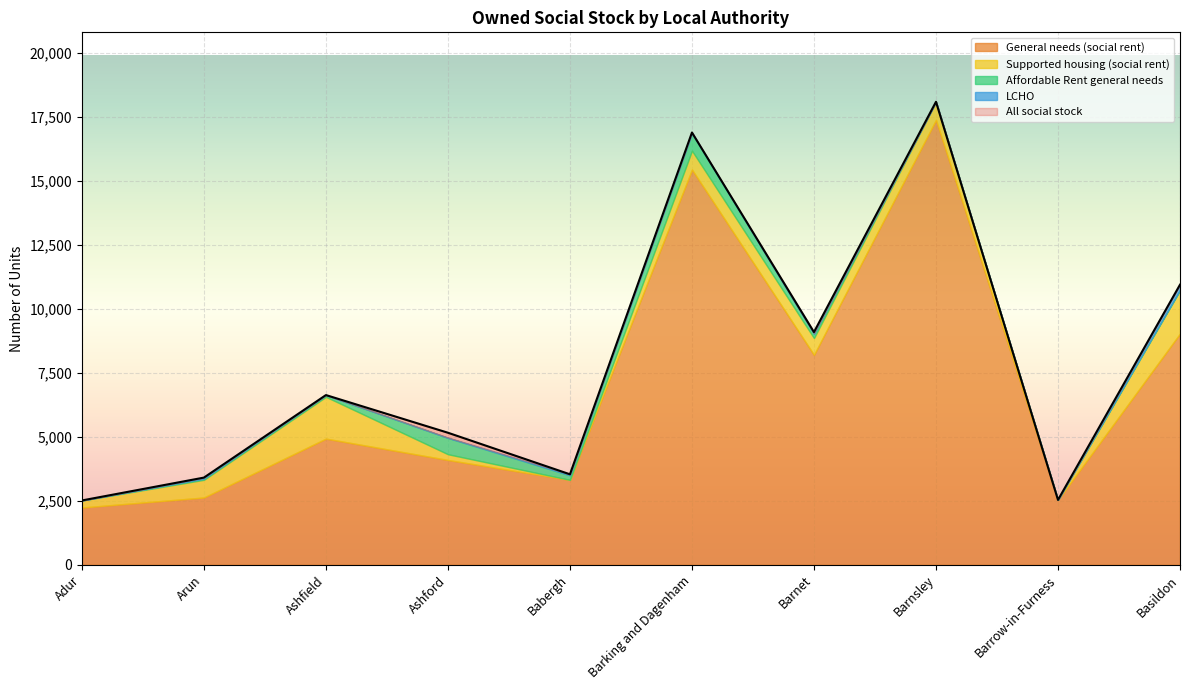

What is the difference between the second highest and second lowest values in the Affordable Rent general needs series?

639